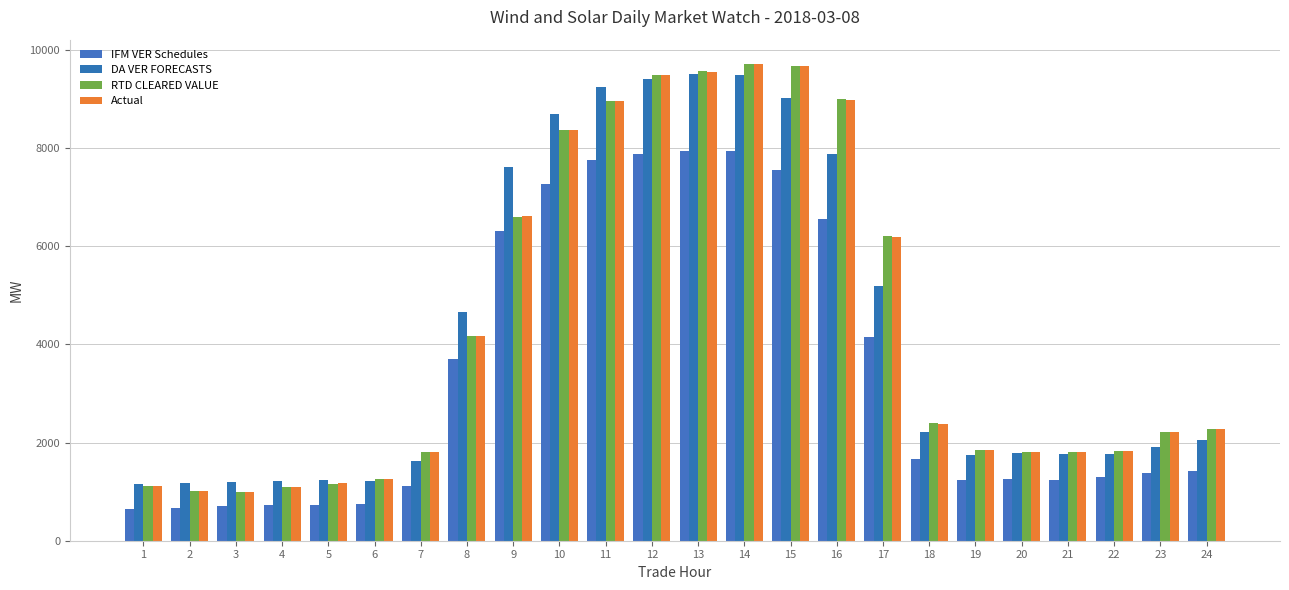

Reading left to right, transcribe all the data shown in this chart.

IFM VER Schedules: 655.9	672.5	704.3	732.6	735.9	748.0	1121.6	3709.9	6305.5	7273.4	7760.4	7884.6	7936.1	7931.5	7563.9	6555.0	4152.7	1666.5	1242.9	1257.4	1246.9	1292.5	1374.0	1425.5
DA VER FORECASTS: 1150.9	1174.3	1188.9	1214.7	1236.6	1220.1	1629.2	4670.5	7620.9	8685.5	9250.1	9397.8	9511.9	9494.2	9019.4	7878.2	5190.3	2220.9	1742.9	1785.5	1772.5	1773.9	1903.5	2051.5
RTD CLEARED VALUE: 1124.1	1007.6	986.4	1098.0	1165.8	1263.1	1810.7	4180.1	6600.4	8375.5	8968.0	9496.1	9575.6	9723.3	9678.2	8991.6	6207.3	2389.0	1848.0	1809.6	1811.8	1834.1	2214.1	2267.9
Actual: 1123.0	1007.8	986.3	1098.7	1166.4	1264.0	1801.6	4168.8	6608.2	8368.1	8960.6	9493.7	9549.6	9715.3	9679.4	8983.9	6198.4	2368.5	1840.8	1809.0	1802.8	1834.1	2213.0	2267.2